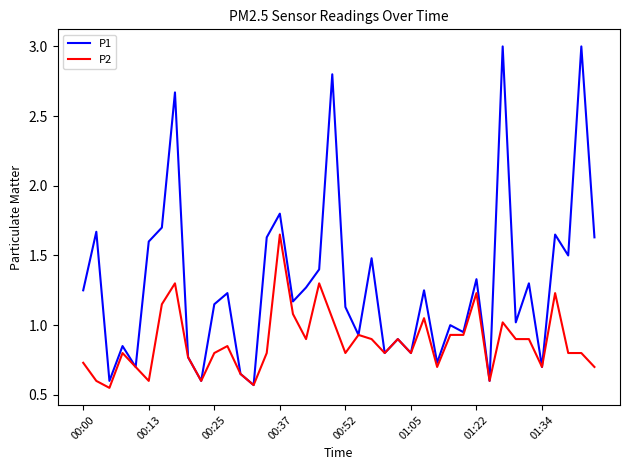

List the series in order of their peak value, lowest first.

P2, P1